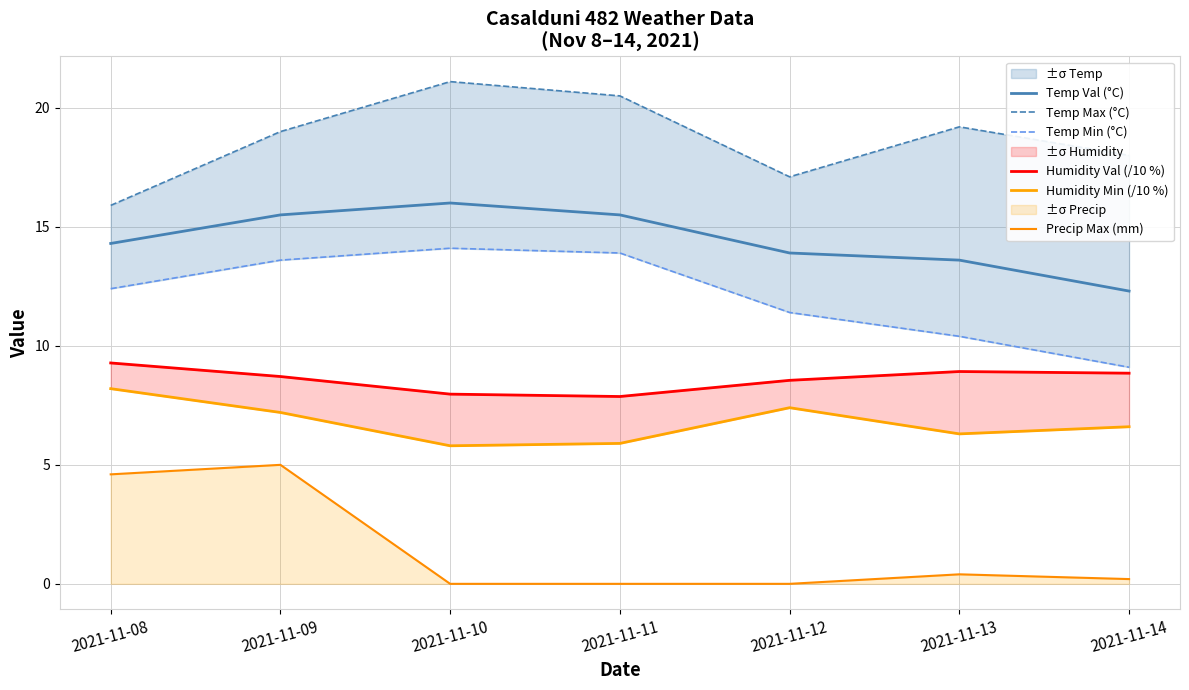

Count the number of data series in this chart.

6